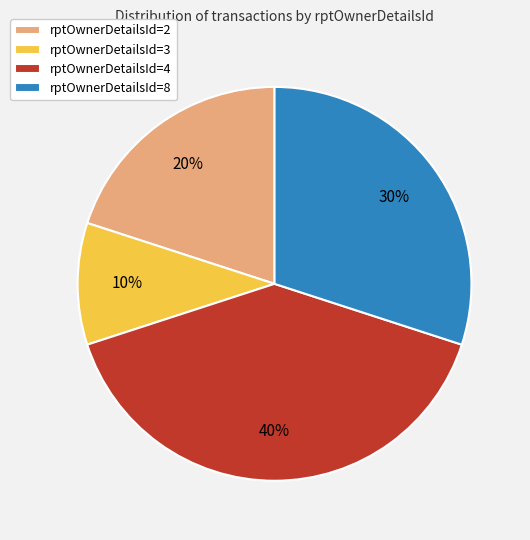

Does rptOwnerDetailsId=4 represent more than half of the total?

No